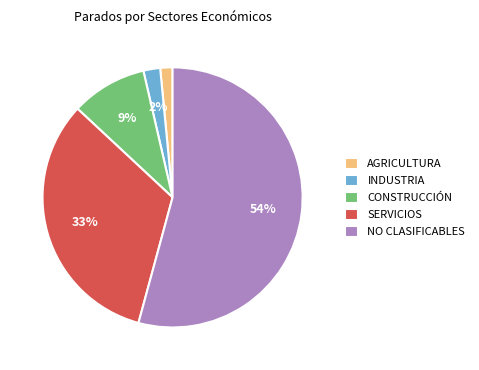

The AGRICULTURA slice represents 2% of the pie. True or false?

True